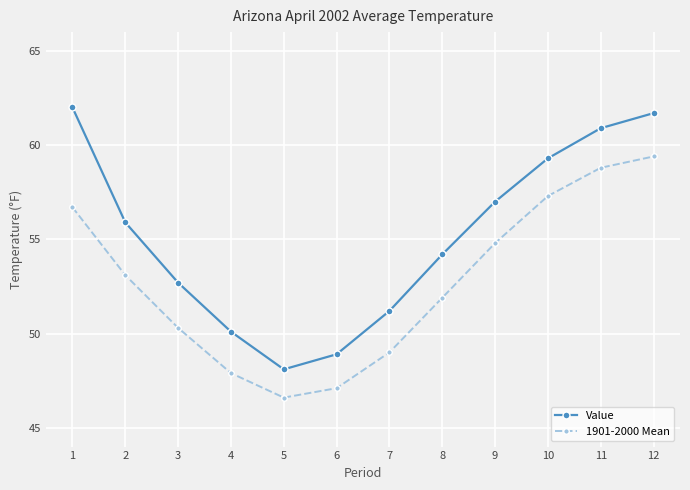

Does the chart display data point markers on the line(s)?

Yes